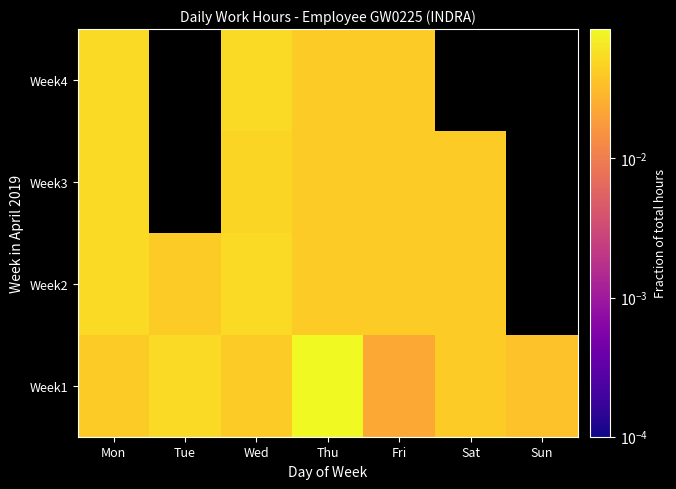

Rank the series by their maximum value, from highest to lowest.

Week1, Week2, Week4, Week3